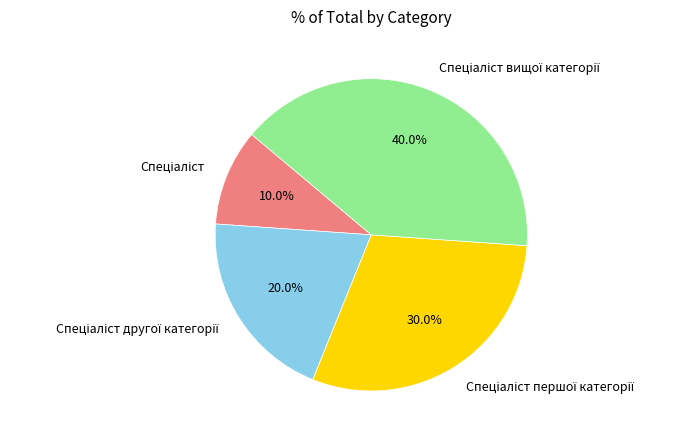

Is there any slice that represents more than half of the pie?

No